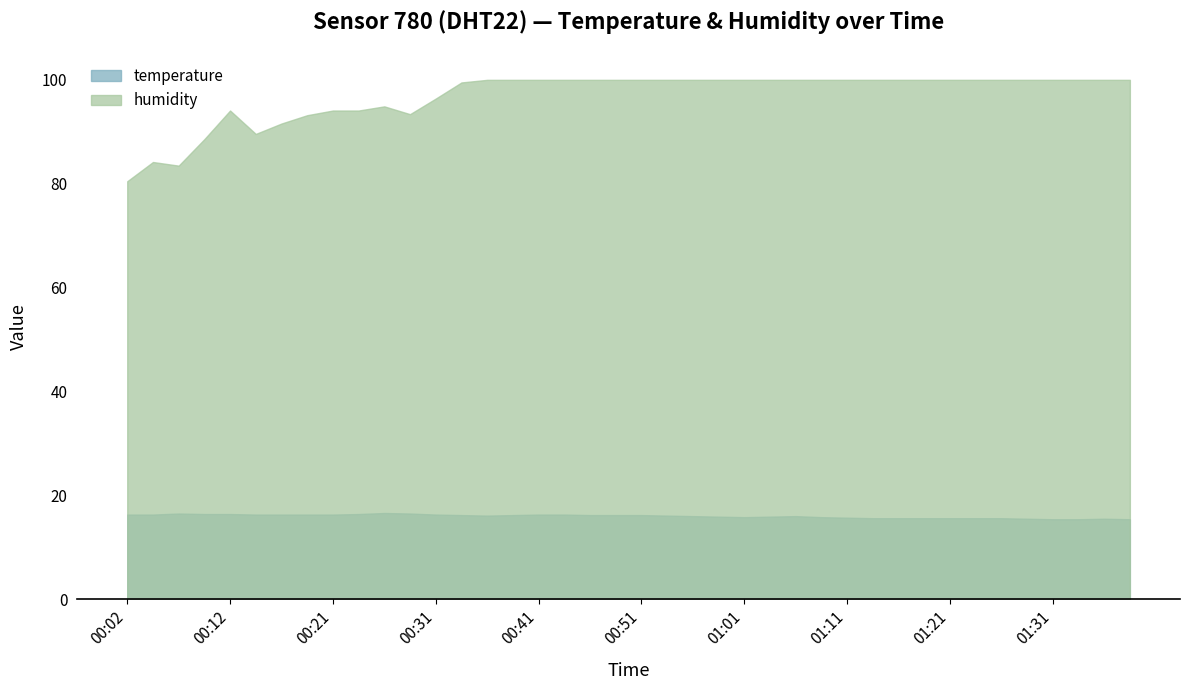

List the series in order of their peak value, lowest first.

temperature, humidity